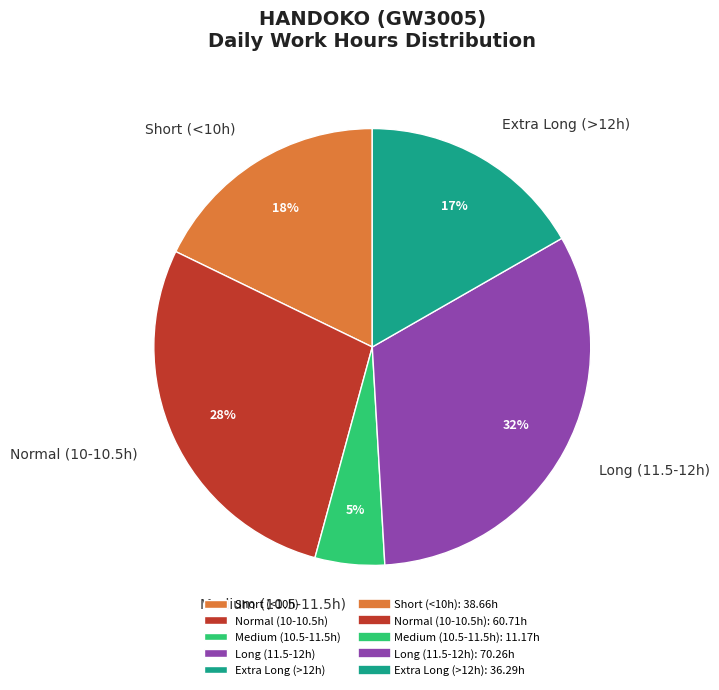

How many segments does this pie chart have?

5